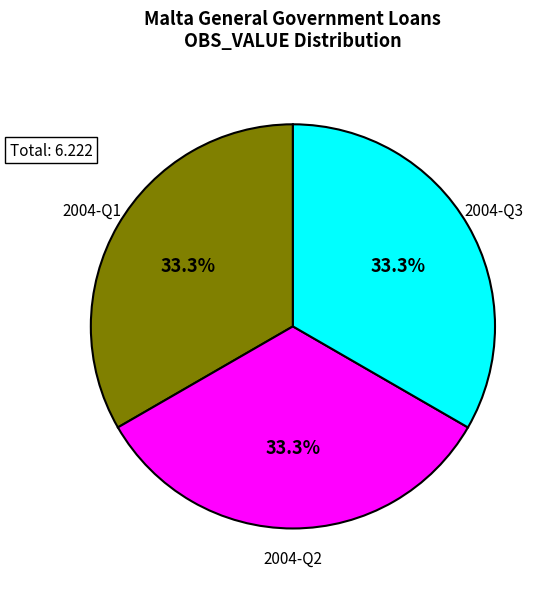

How many slices are in this pie chart?

3